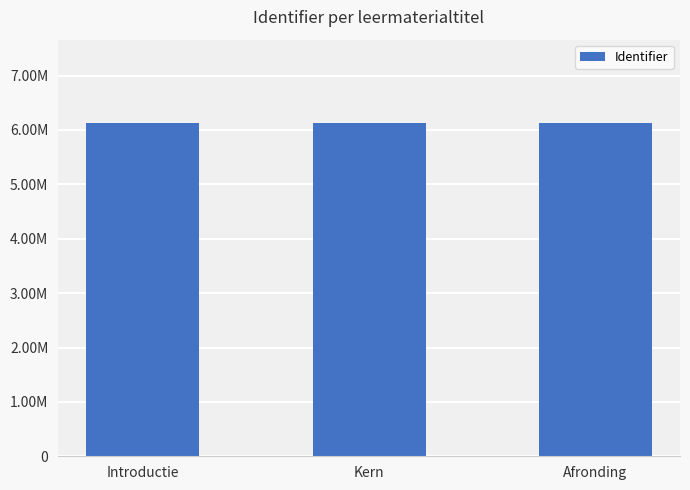

What is the average value?

6128378